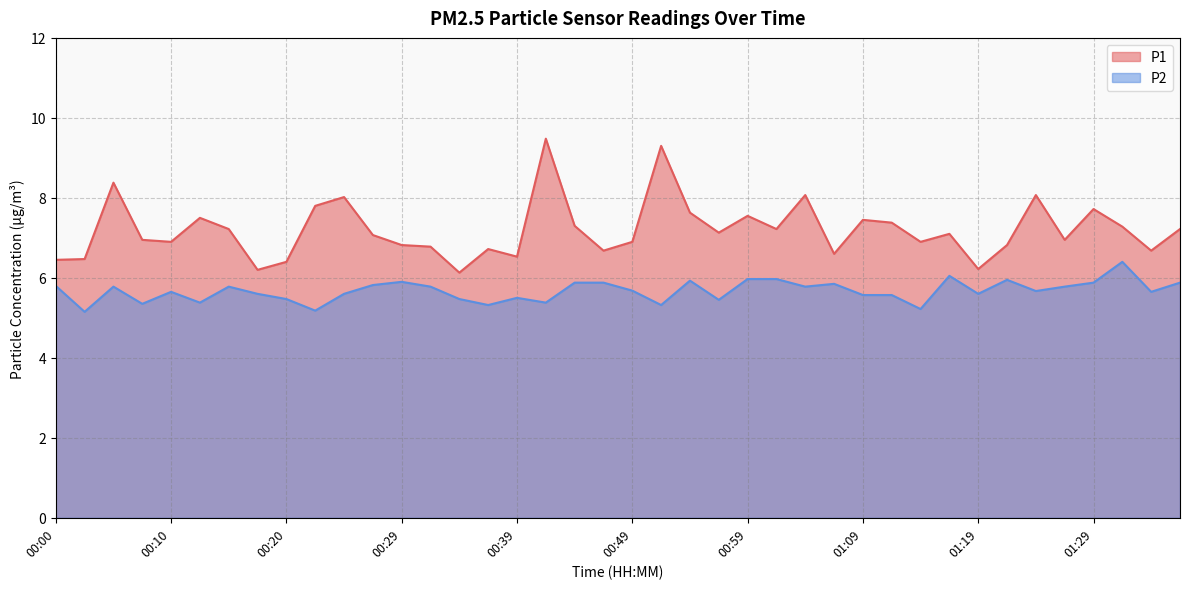

At which label does P2 reach its peak?

01:31